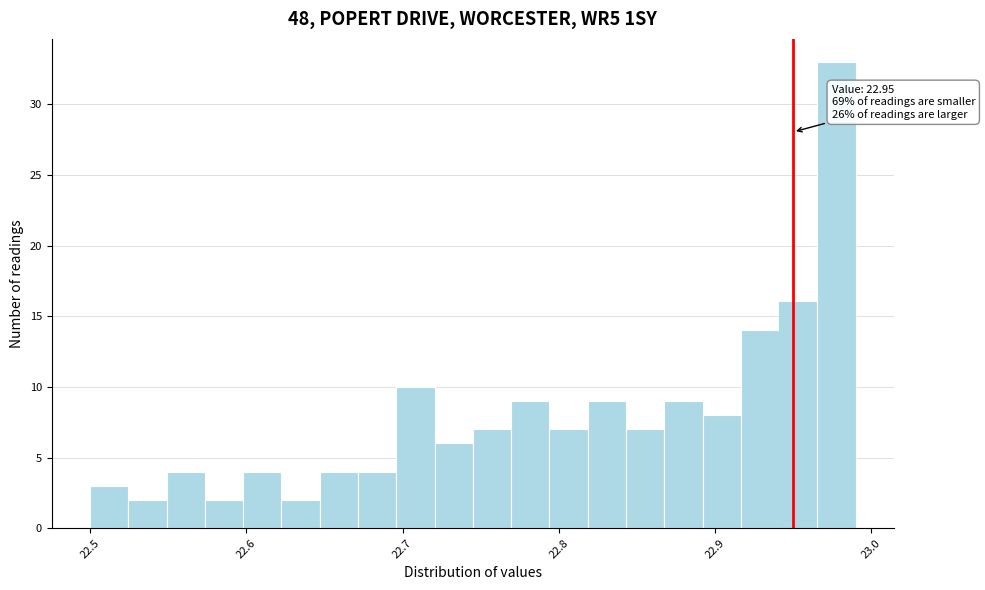

Read against the x-axis, roughly where is the centre of the tallest bar?

22.98